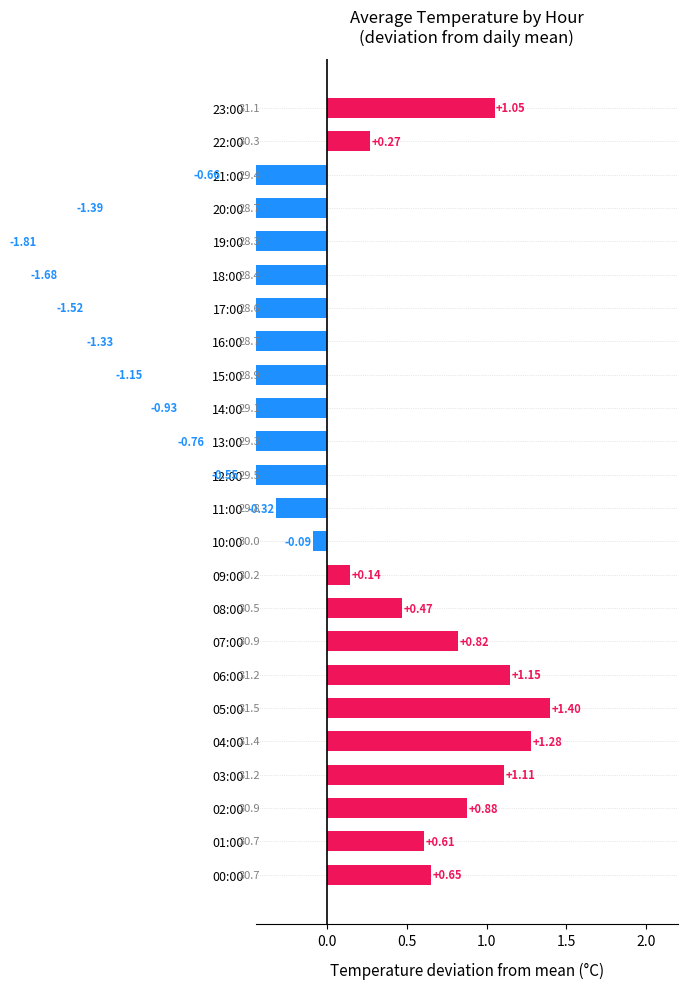

How many values are below 0?

12